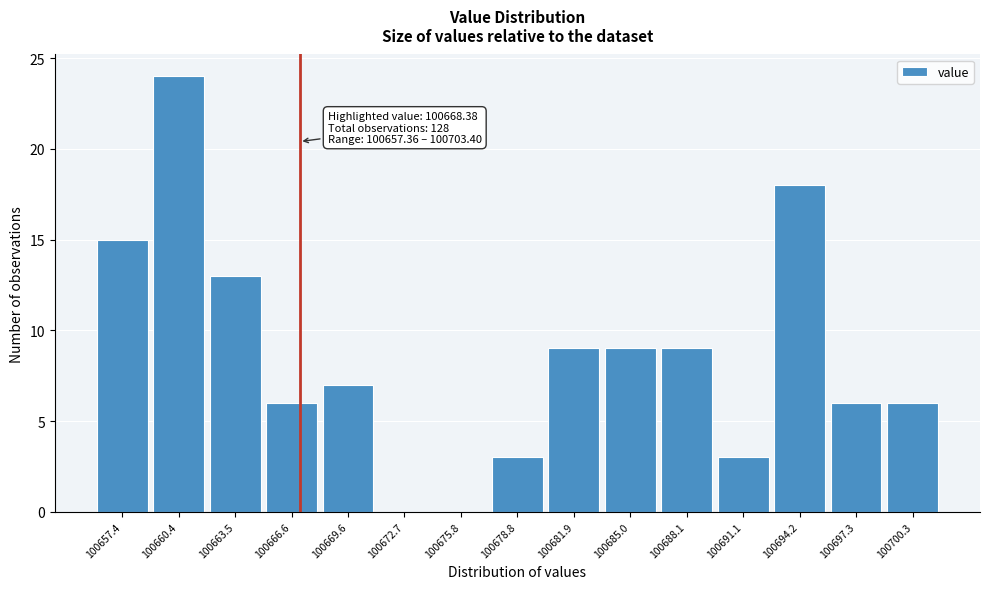

Reading right to left, list all the values displayed in this chart.

100700.3=6	100697.3=6	100694.2=18	100691.1=3	100688.1=9	100685.0=9	100681.9=9	100678.8=3	100675.8=0	100672.7=0	100669.6=7	100666.6=6	100663.5=13	100660.4=24	100657.4=15